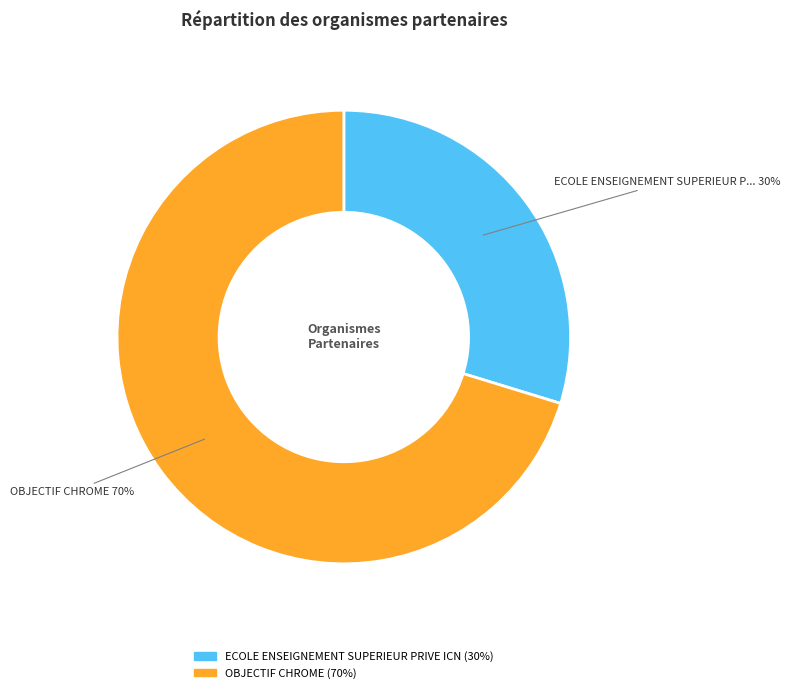

To the nearest percent, what is the average slice percentage?

50%